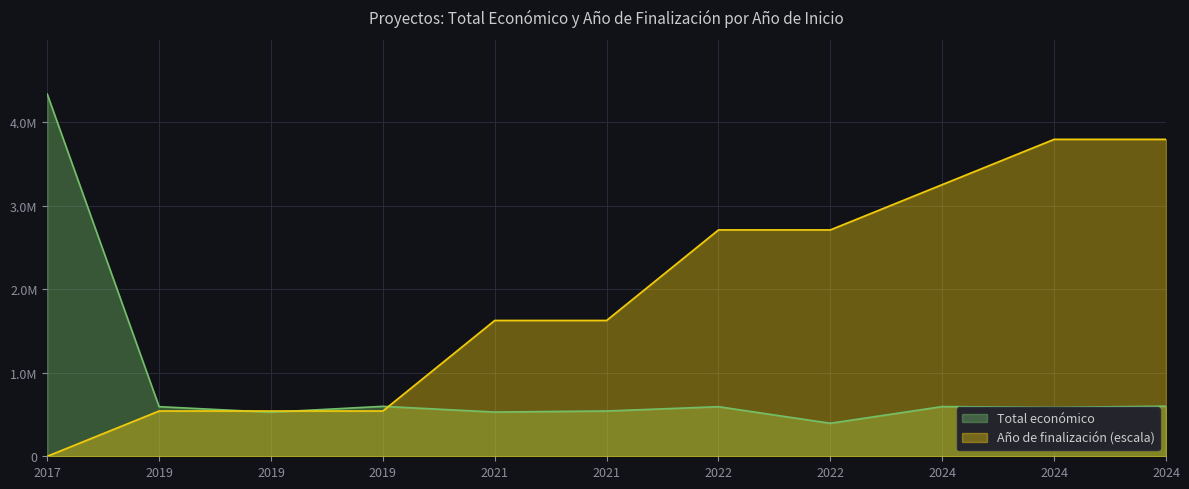

Reading left to right, list all the values displayed in this chart.

4337624.0	593991.6	527902.2	597896.5	529724.3	542198.0	593713.1	395340.4	595173.6	585460.0	599927.0